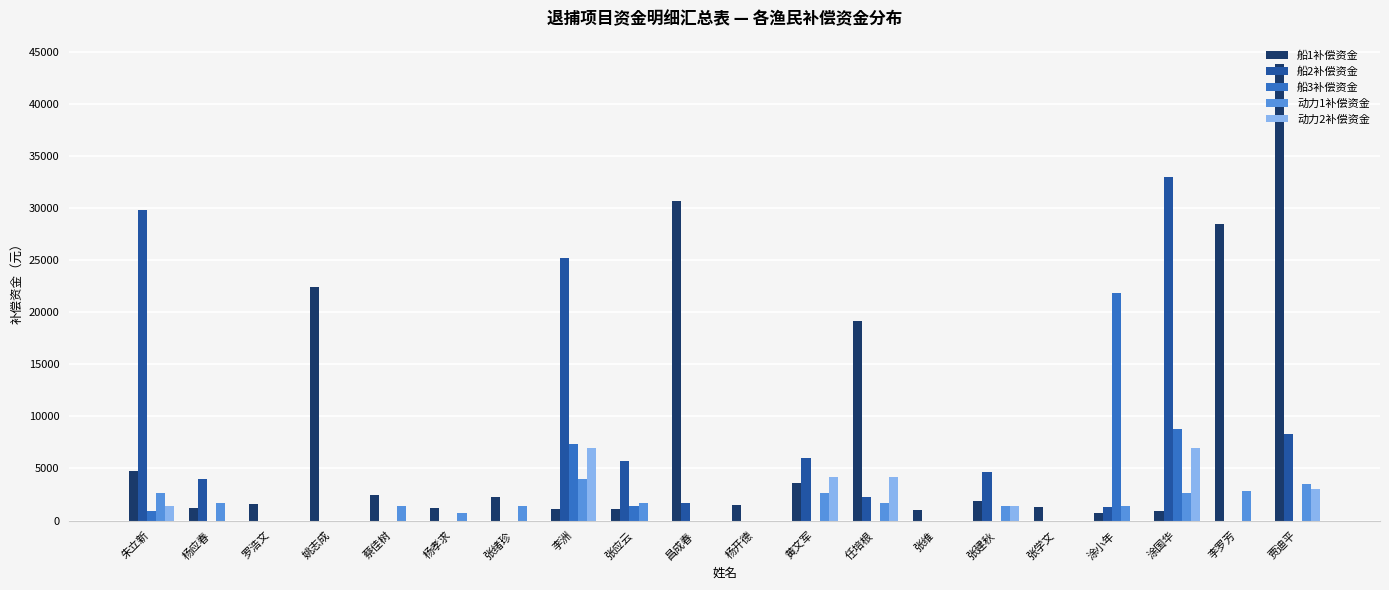

What is the total value across all series at 张维?

992